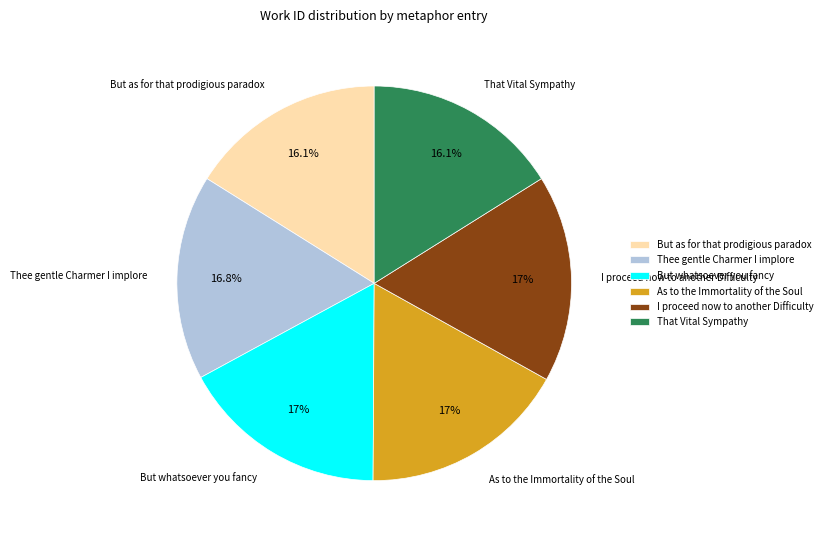

Does any single category account for the majority?

No